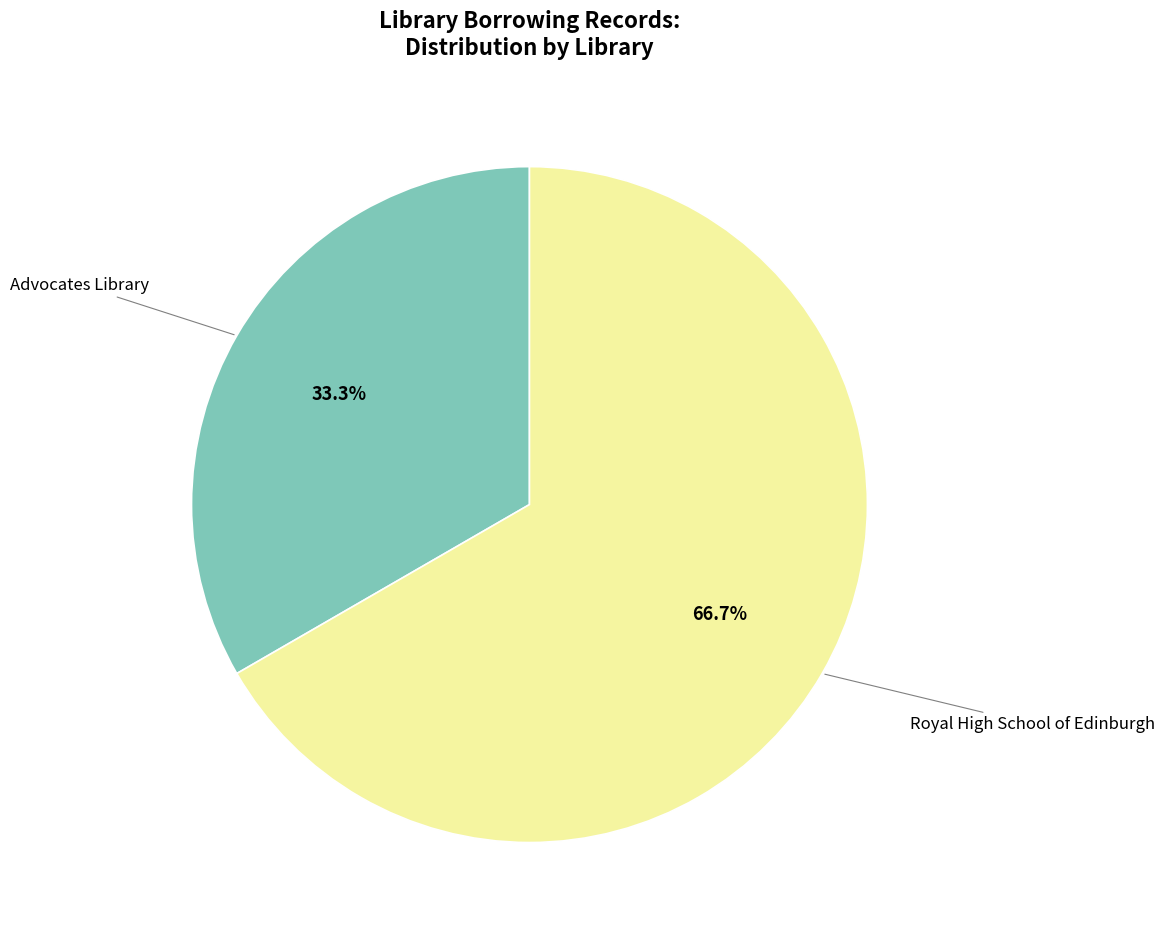

Is there any slice that represents more than half of the pie?

Yes